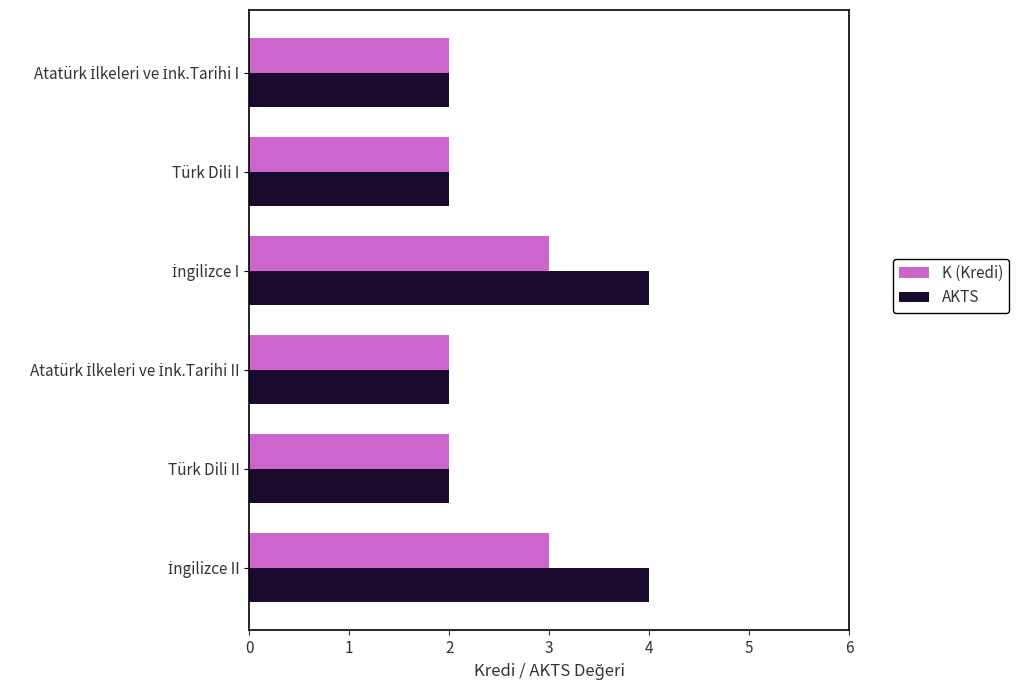

What is the sum of all AKTS values?

16